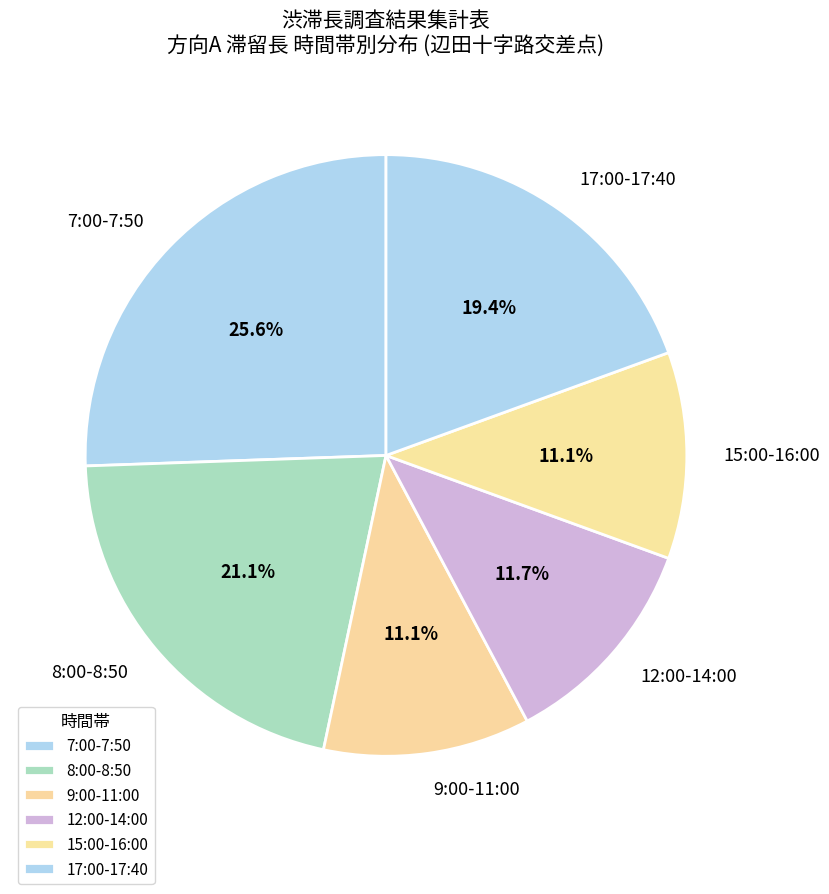

To the nearest percent, what is the difference between the largest and smallest slice percentages?

14%